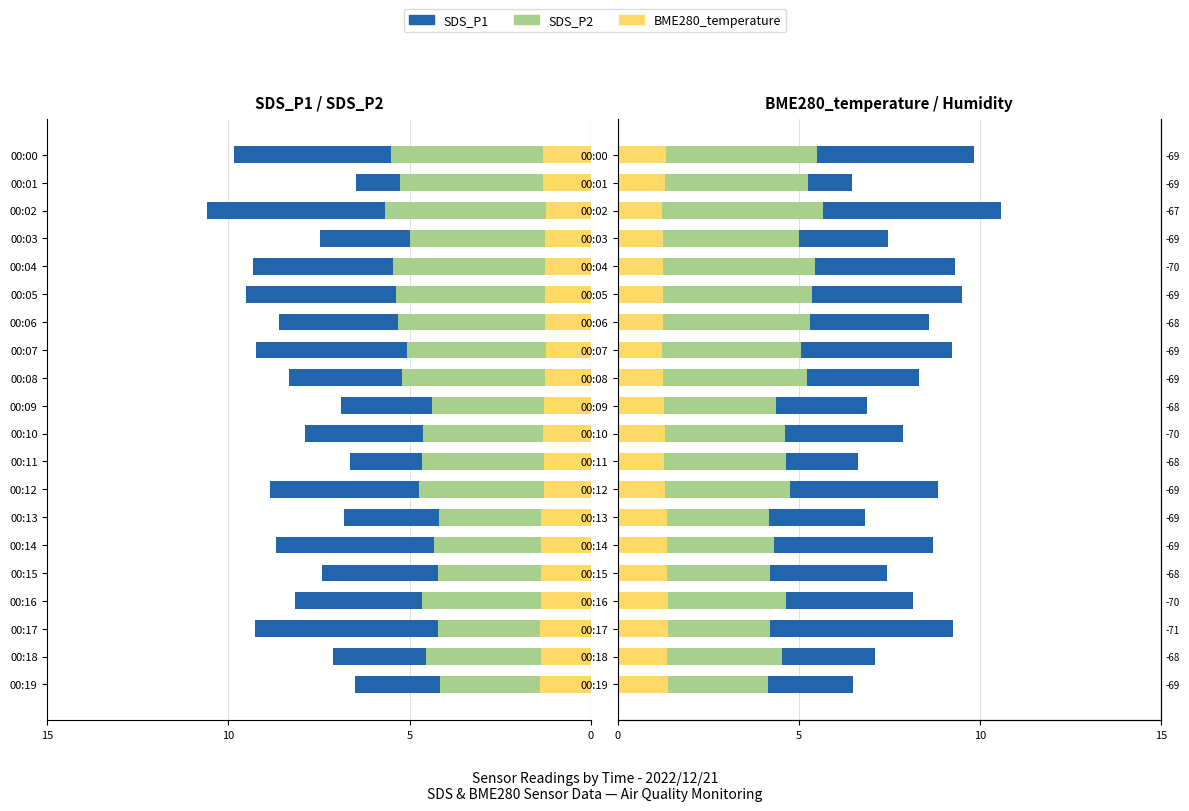

Rank the series at 00:01 from highest to lowest value.

SDS_P1, SDS_P2, BME280_temp